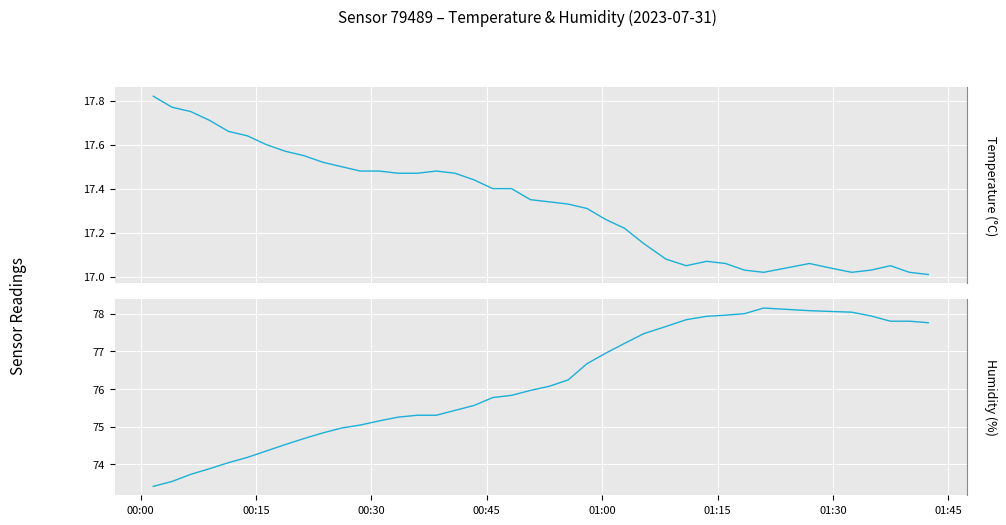

In Temperature (°C), how many points are lower than both neighbors (excluding endpoints)?

3